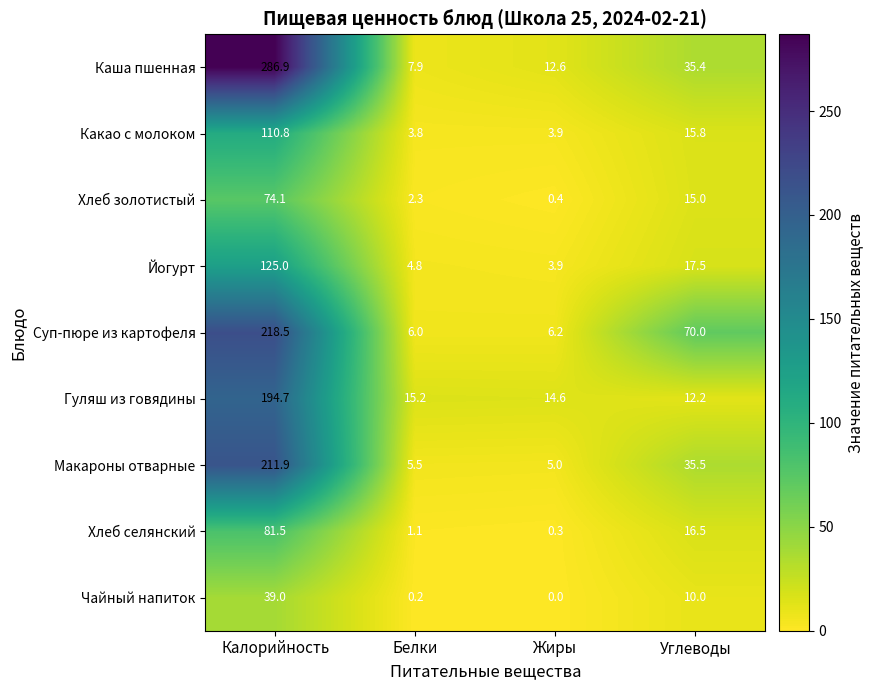

What is the difference between the Суп-пюре из картофеля values at Углеводы and Калорийность?

148.5